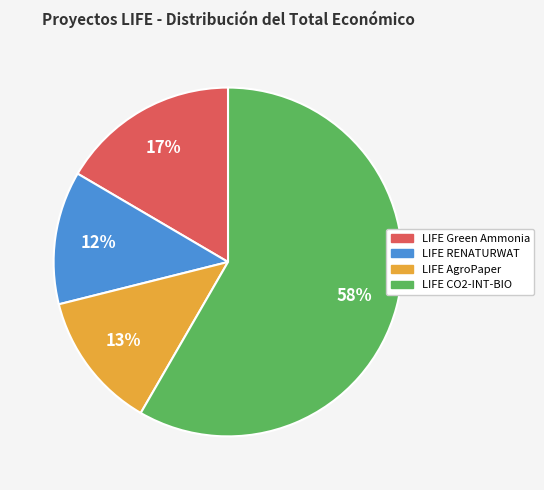

Do LIFE Green Ammonia and LIFE CO2-INT-BIO together represent more than half of the pie?

Yes